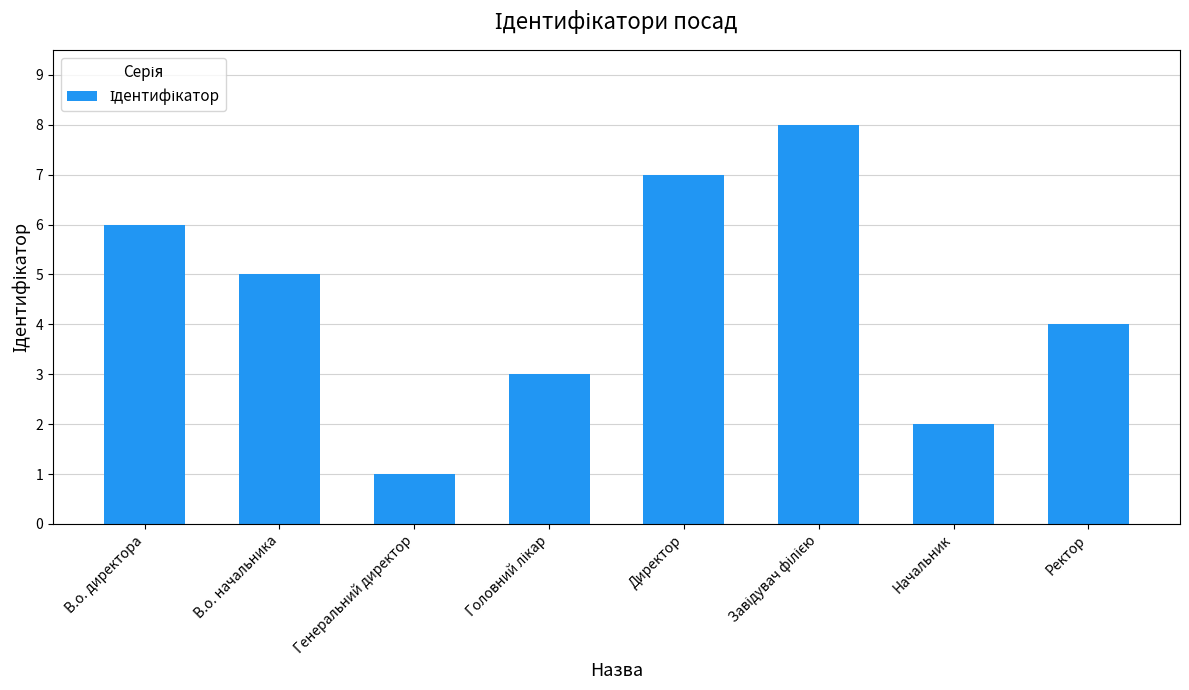

What is the difference between the maximum and minimum values?

7